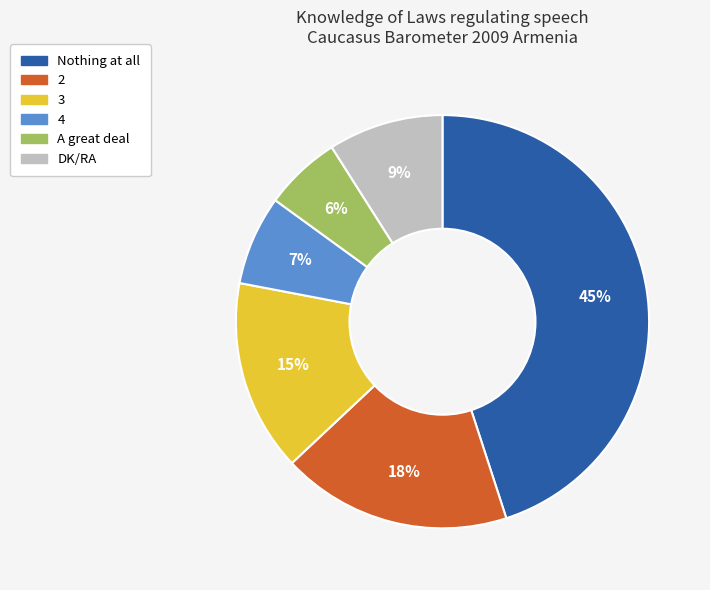

Count the number of slices in the pie.

6